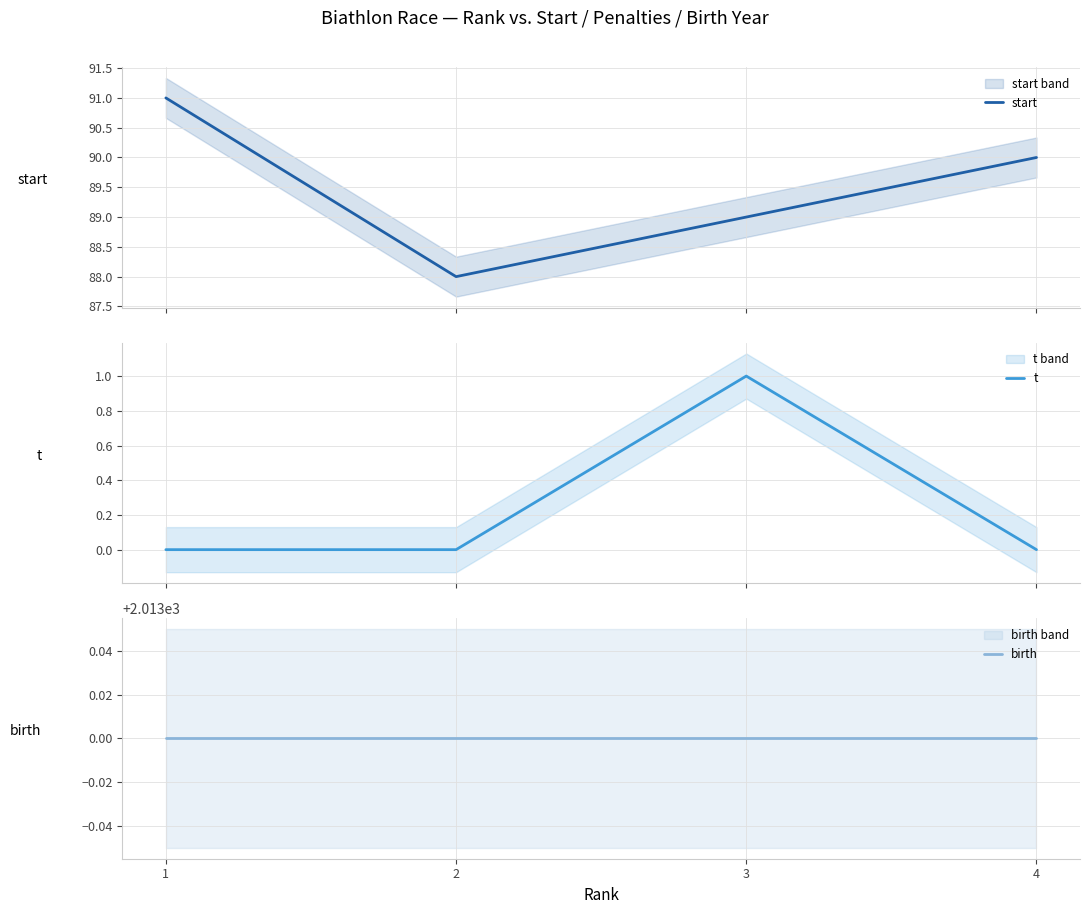

What is the total value across all series at 3?

2103